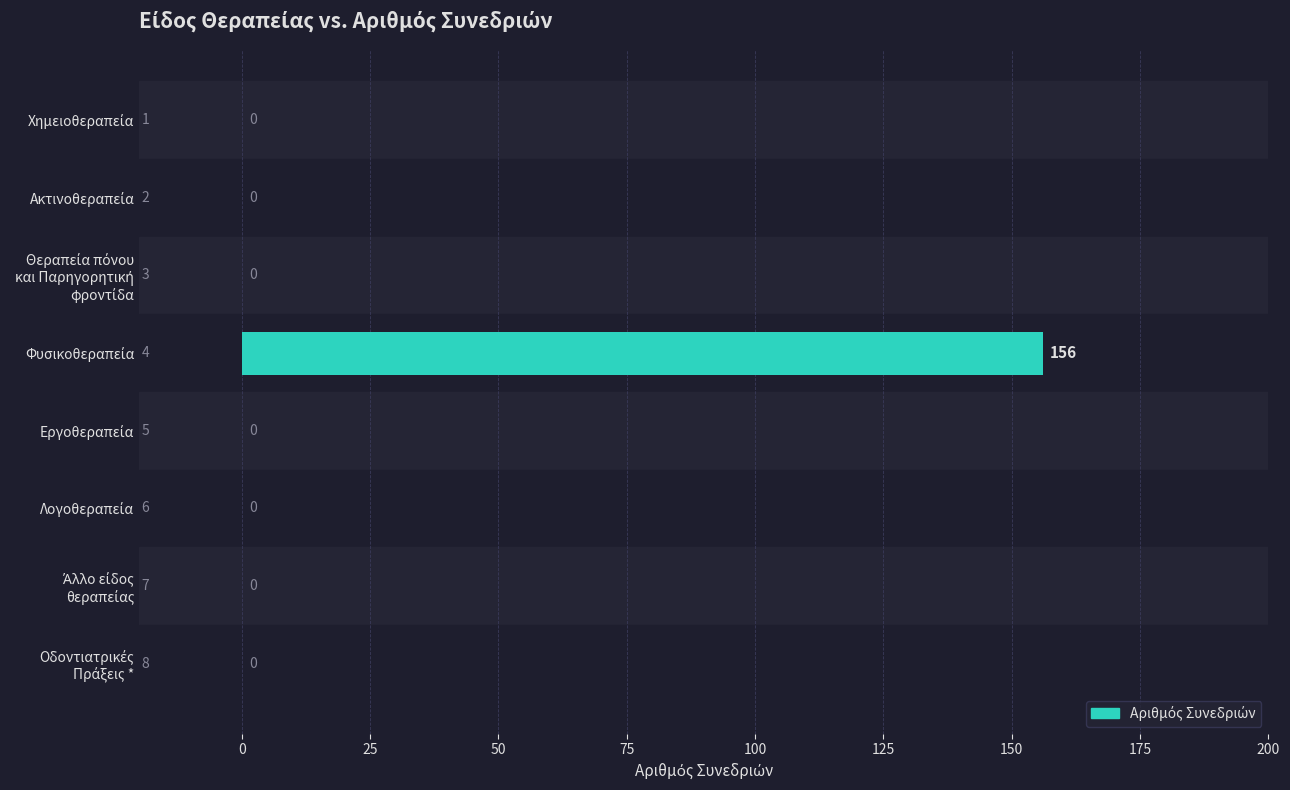

What is the maximum value shown in the chart?

156